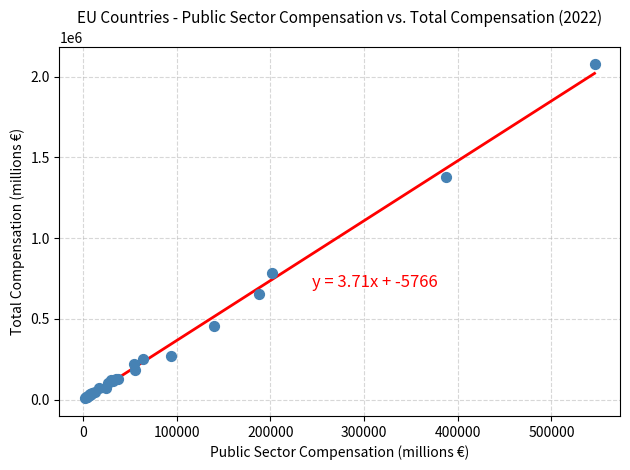

What Y value in the scatter plot is closest to 1044640?

783596.6